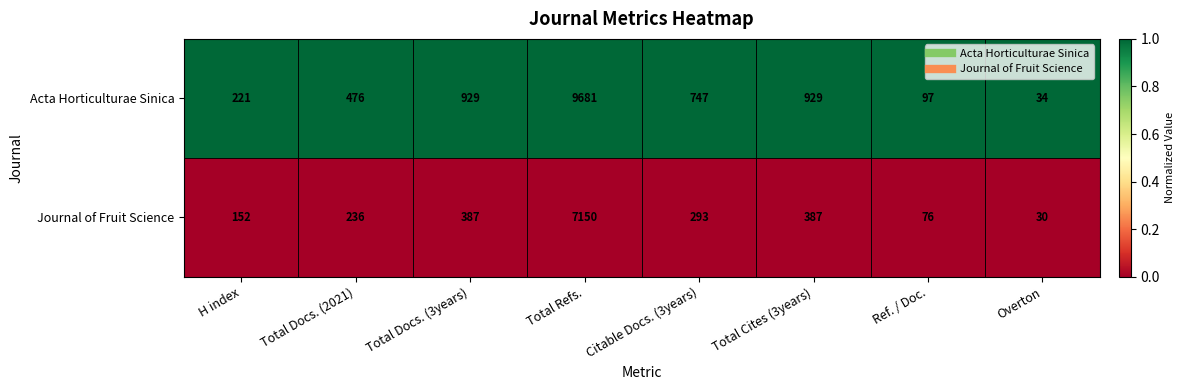

What is the total value across all series at Ref. / Doc.?

173